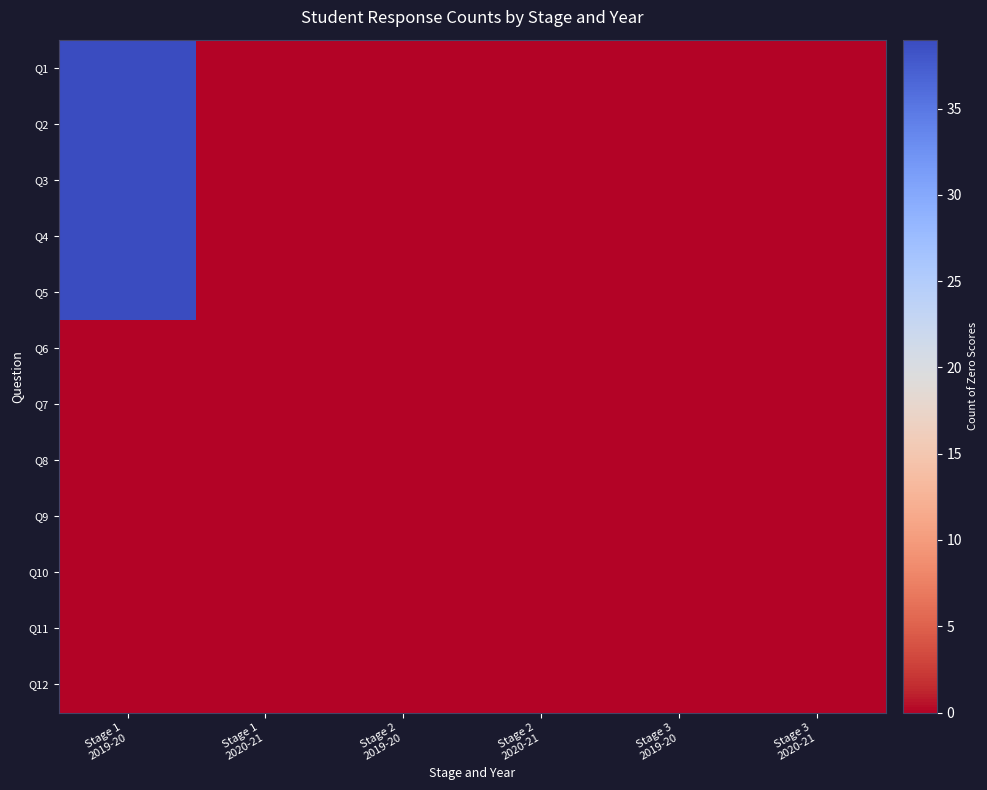

Reading left to right, transcribe all the data shown in this chart.

Q1: Stage 1
2019-20=39	Stage 1
2020-21=0	Stage 2
2019-20=0	Stage 2
2020-21=0	Stage 3
2019-20=0	Stage 3
2020-21=0
Q2: Stage 1
2019-20=39	Stage 1
2020-21=0	Stage 2
2019-20=0	Stage 2
2020-21=0	Stage 3
2019-20=0	Stage 3
2020-21=0
Q3: Stage 1
2019-20=39	Stage 1
2020-21=0	Stage 2
2019-20=0	Stage 2
2020-21=0	Stage 3
2019-20=0	Stage 3
2020-21=0
Q4: Stage 1
2019-20=39	Stage 1
2020-21=0	Stage 2
2019-20=0	Stage 2
2020-21=0	Stage 3
2019-20=0	Stage 3
2020-21=0
Q5: Stage 1
2019-20=39	Stage 1
2020-21=0	Stage 2
2019-20=0	Stage 2
2020-21=0	Stage 3
2019-20=0	Stage 3
2020-21=0
Q6: Stage 1
2019-20=0	Stage 1
2020-21=0	Stage 2
2019-20=0	Stage 2
2020-21=0	Stage 3
2019-20=0	Stage 3
2020-21=0
Q7: Stage 1
2019-20=0	Stage 1
2020-21=0	Stage 2
2019-20=0	Stage 2
2020-21=0	Stage 3
2019-20=0	Stage 3
2020-21=0
Q8: Stage 1
2019-20=0	Stage 1
2020-21=0	Stage 2
2019-20=0	Stage 2
2020-21=0	Stage 3
2019-20=0	Stage 3
2020-21=0
Q9: Stage 1
2019-20=0	Stage 1
2020-21=0	Stage 2
2019-20=0	Stage 2
2020-21=0	Stage 3
2019-20=0	Stage 3
2020-21=0
Q10: Stage 1
2019-20=0	Stage 1
2020-21=0	Stage 2
2019-20=0	Stage 2
2020-21=0	Stage 3
2019-20=0	Stage 3
2020-21=0
Q11: Stage 1
2019-20=0	Stage 1
2020-21=0	Stage 2
2019-20=0	Stage 2
2020-21=0	Stage 3
2019-20=0	Stage 3
2020-21=0
Q12: Stage 1
2019-20=0	Stage 1
2020-21=0	Stage 2
2019-20=0	Stage 2
2020-21=0	Stage 3
2019-20=0	Stage 3
2020-21=0